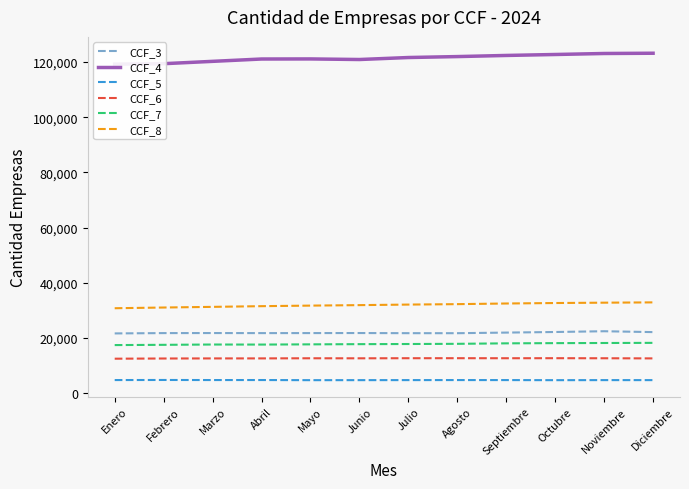

At which label is CCF_6 closest to 12511?

Marzo